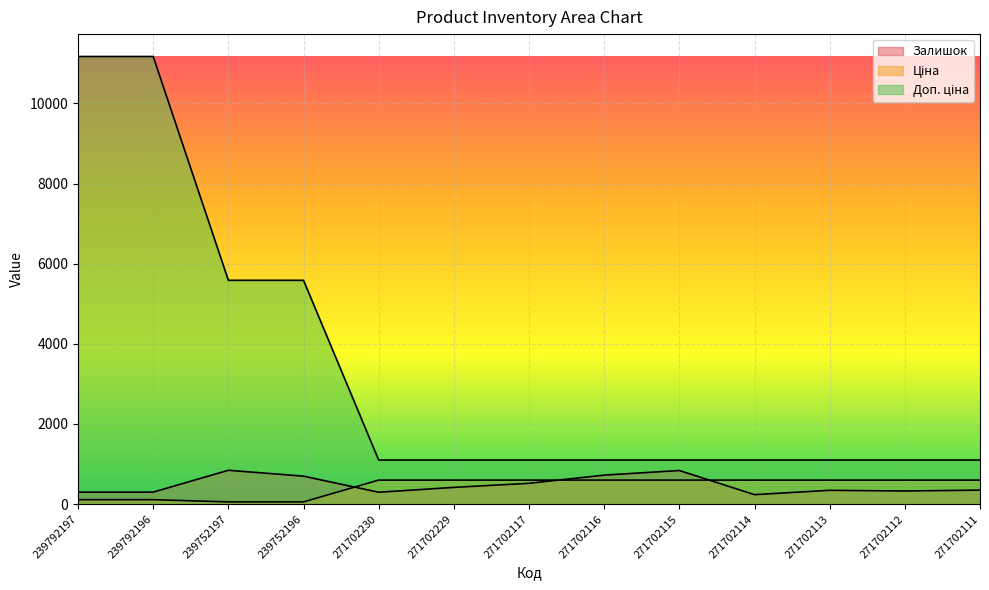

Where is Доп. ціна nearest to the value 6134?

239752197